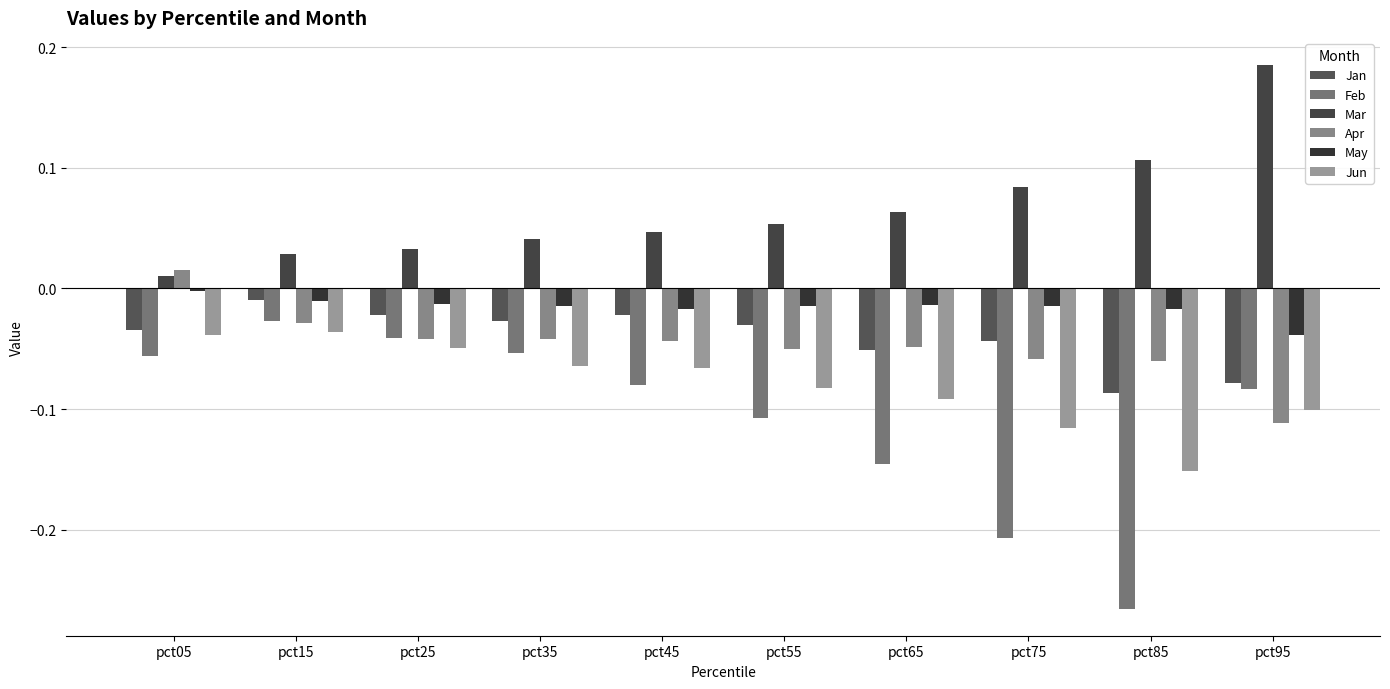

Are the bars horizontal?

No